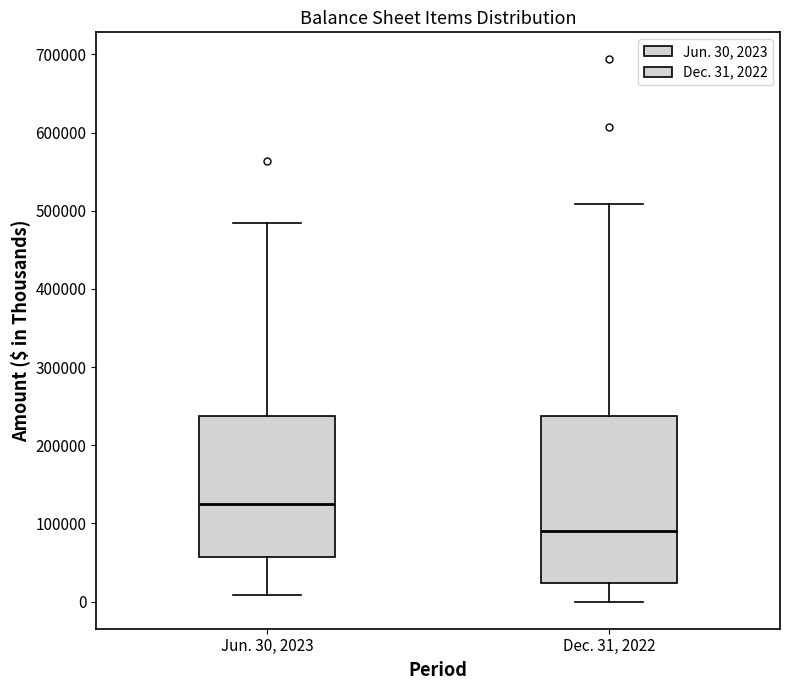

Reading left to right, read every box against the y-axis: the position of its median line, the range the box covers, and the ends of its whiskers. The values are not printed on the chart, so give them approximately, as read against the axis.

Jun. 30, 2023: median 130000, box 60000 to 240000, whiskers 10000 to 480000
Dec. 31, 2022: median 90000, box 20000 to 240000, whiskers 0 to 510000